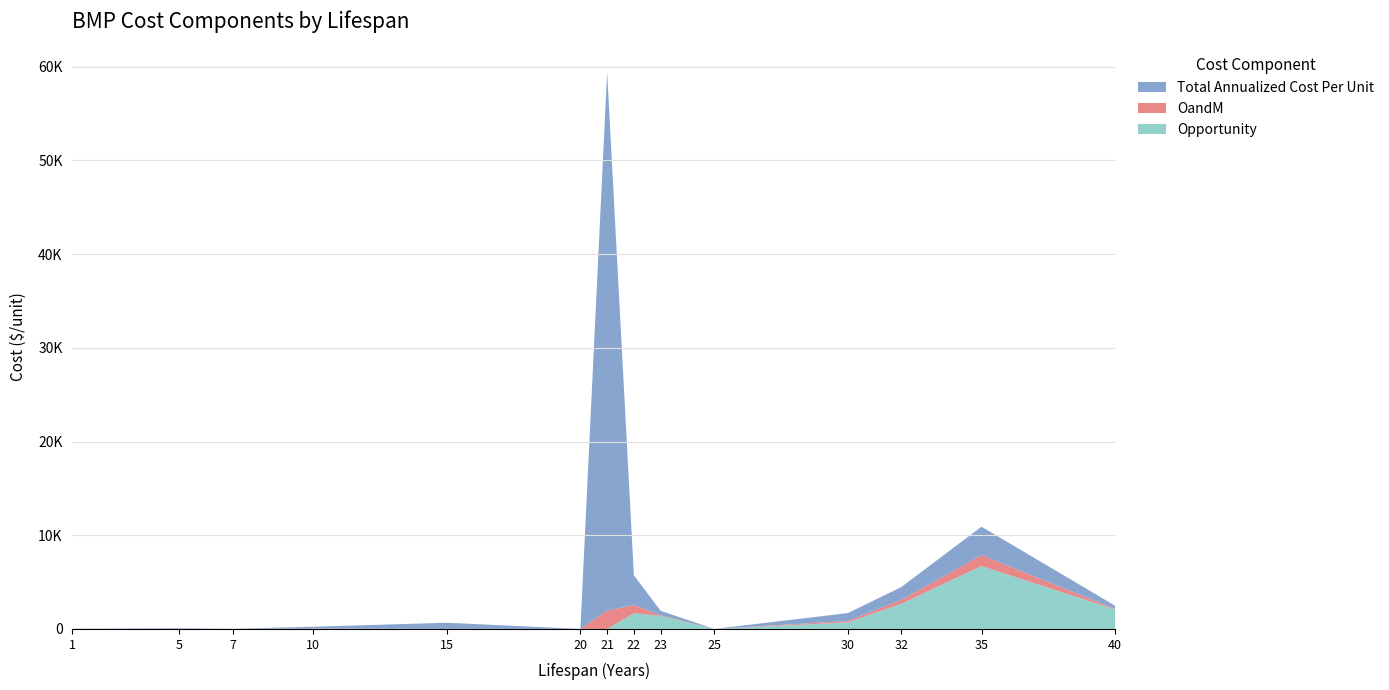

Reading right to left, what are all the values shown in this chart?

Total Annualized Cost Per Unit: 40=336.7	35=3027.6	32=1374.9	30=840.1	25=1.4	23=468.4	22=3182.4	21=57459.6	20=1.0	15=661.0	10=198.4	7=11.7	5=70.5	1=25.4
OandM: 40=59.5	35=1175.2	32=411.7	30=155.3	25=0.3	23=76.6	22=869.4	21=1968.7	20=0.2	15=0.7	10=37.3	7=9.3	5=2.9	1=0.0
Opportunity: 40=2076.6	35=6712.1	32=2684.8	30=697.0	25=0.0	23=1393.9	22=1678.0	21=0.0	20=0.0	15=0.0	10=0.0	7=0.0	5=0.0	1=0.0